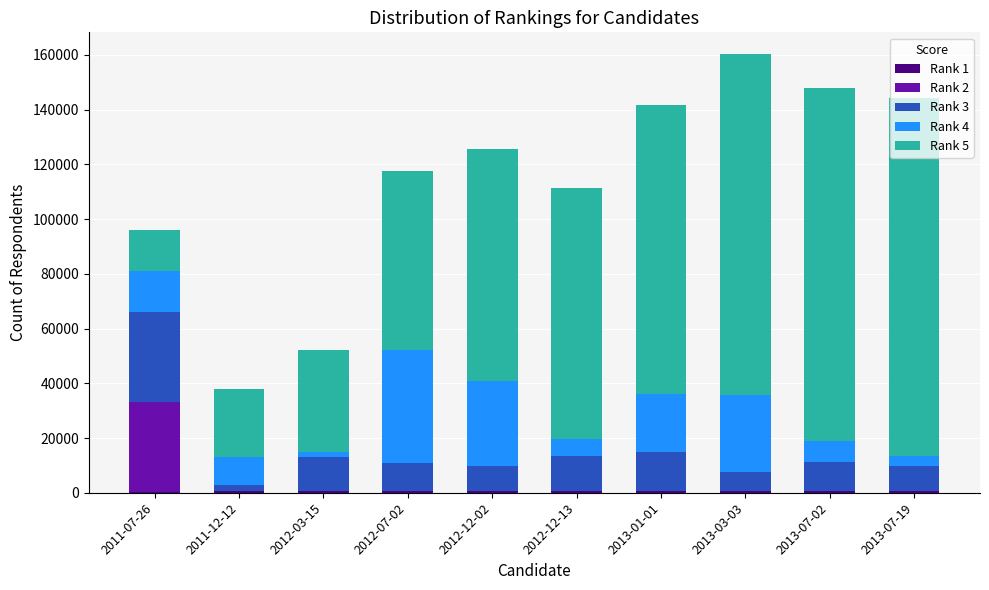

At which label does Rank 2 first exceed 29?

2011-07-26